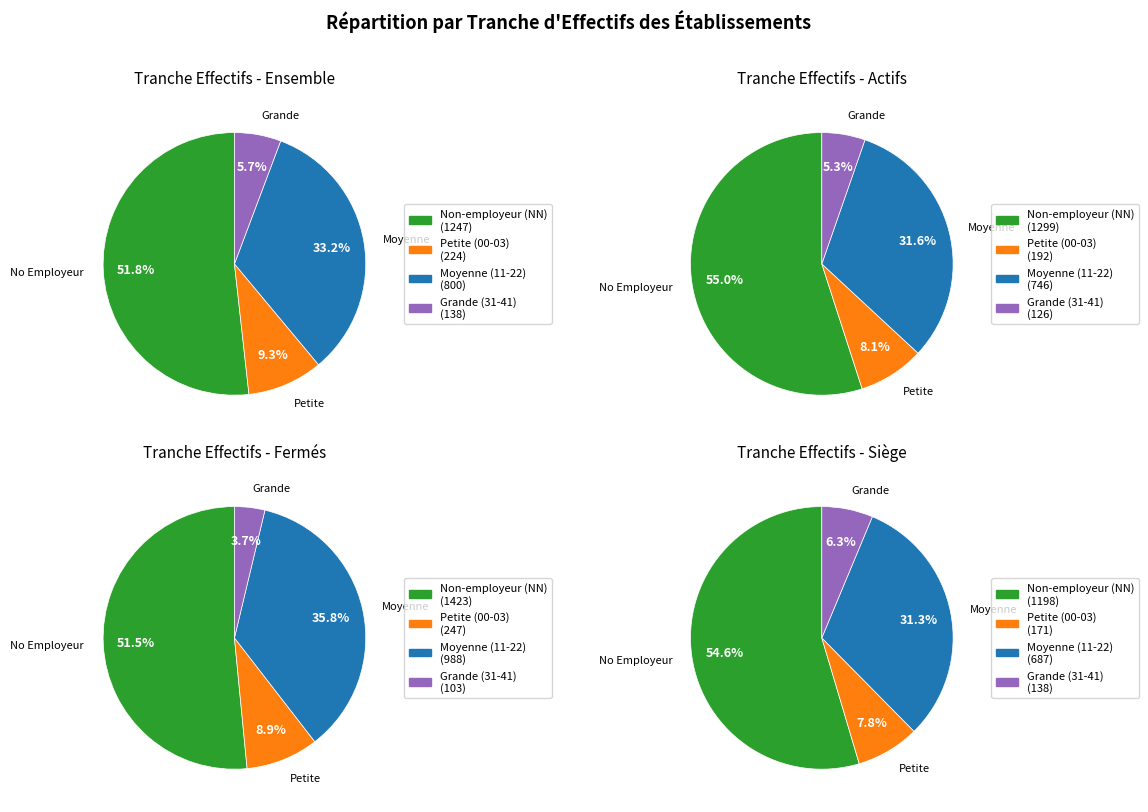

Which has a higher value, 02 or 11?

11